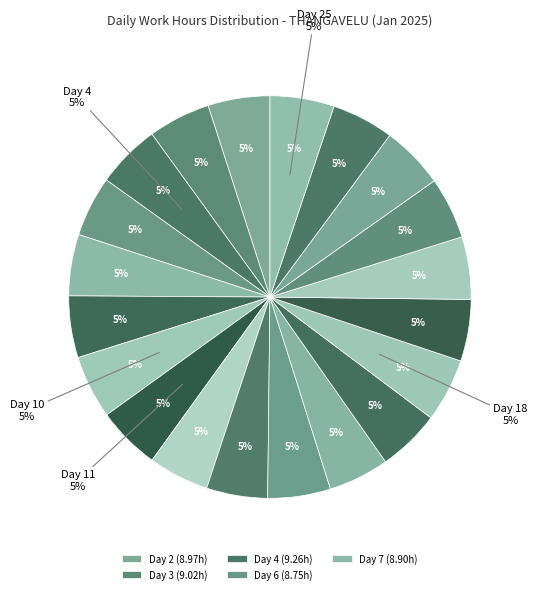

Which category has the biggest portion of the pie?

Day 25